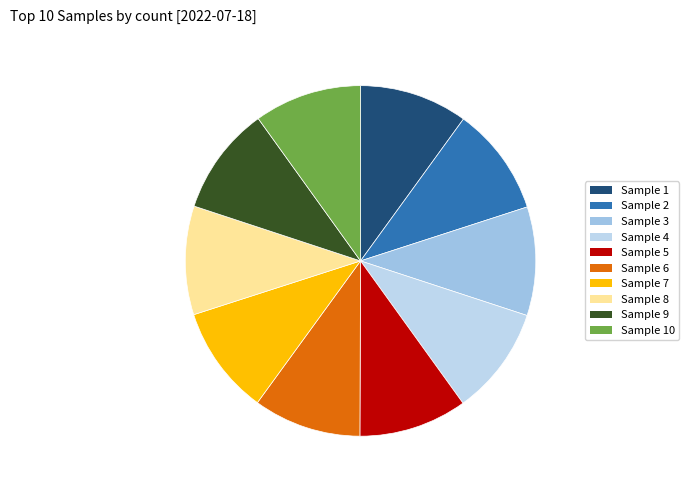

How many segments does this pie chart have?

10